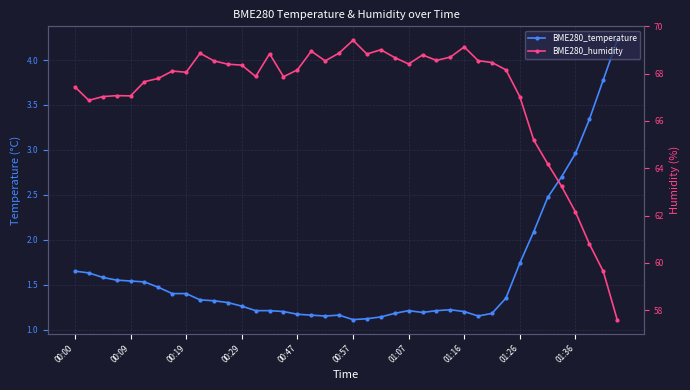

What is the average value of the BME280_humidity series?

67.1